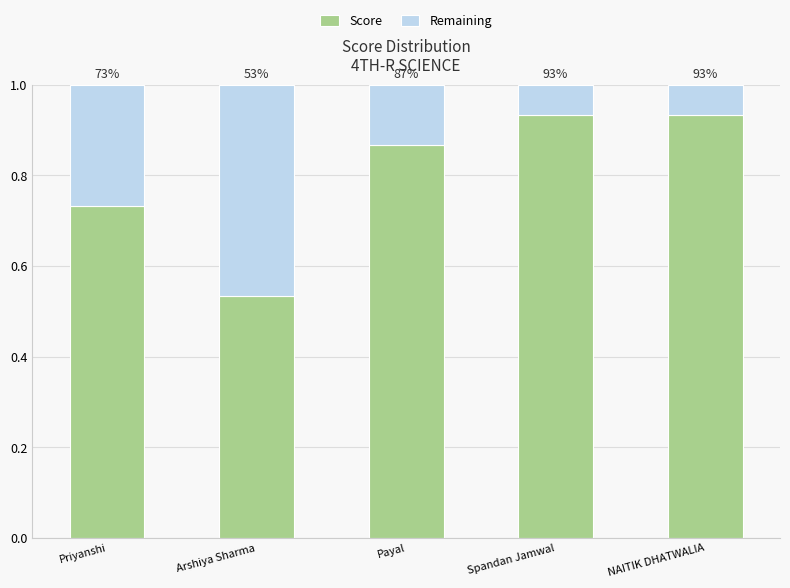

What is the total value across all series at Payal?

1.0